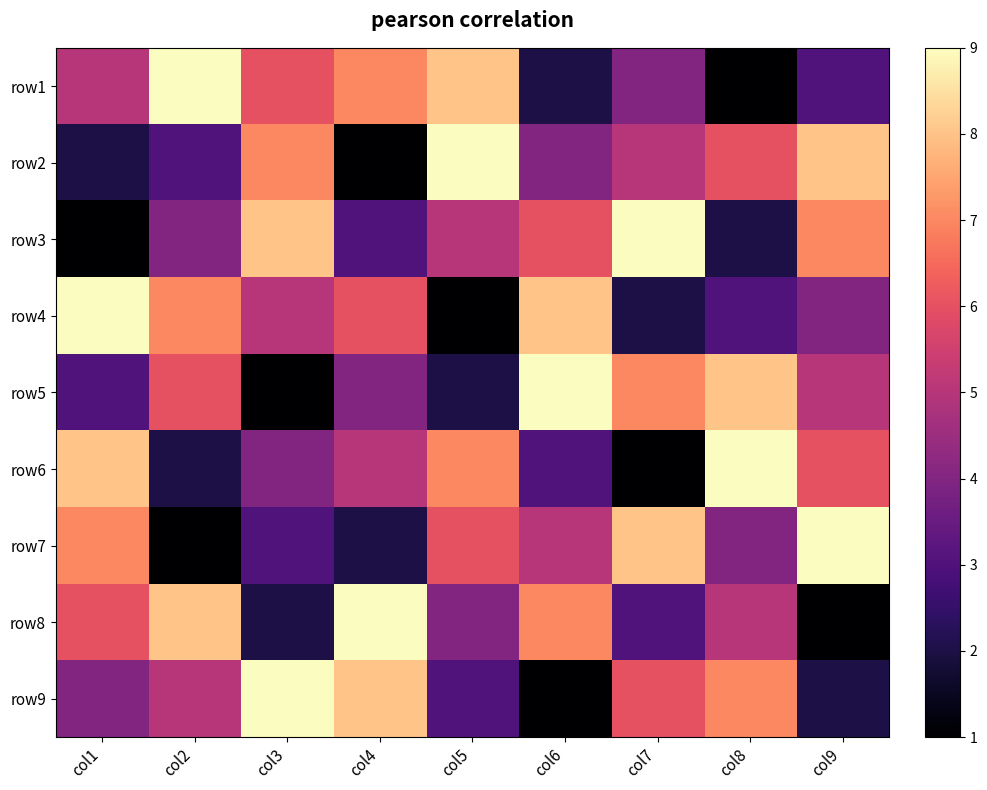

What is the difference between the highest and lowest values at col9?

8